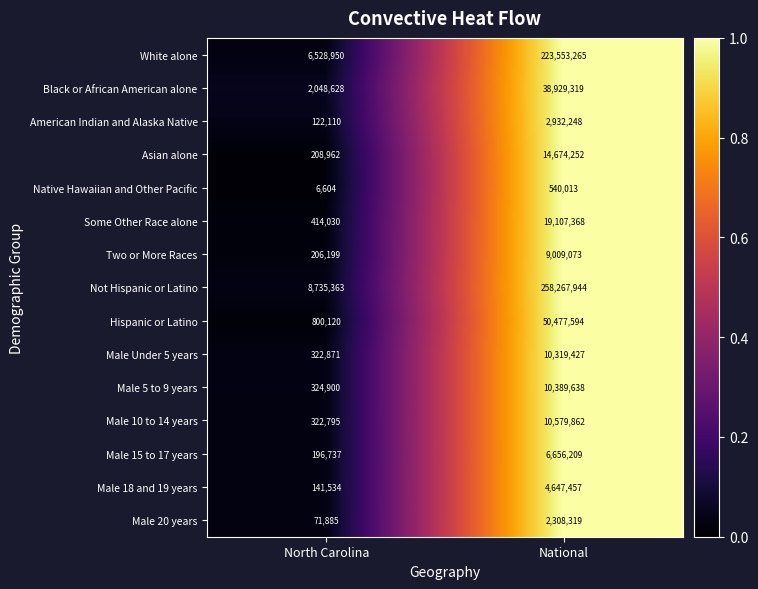

What is the difference between the maximum and minimum values in the Two or More Races series?

8802874